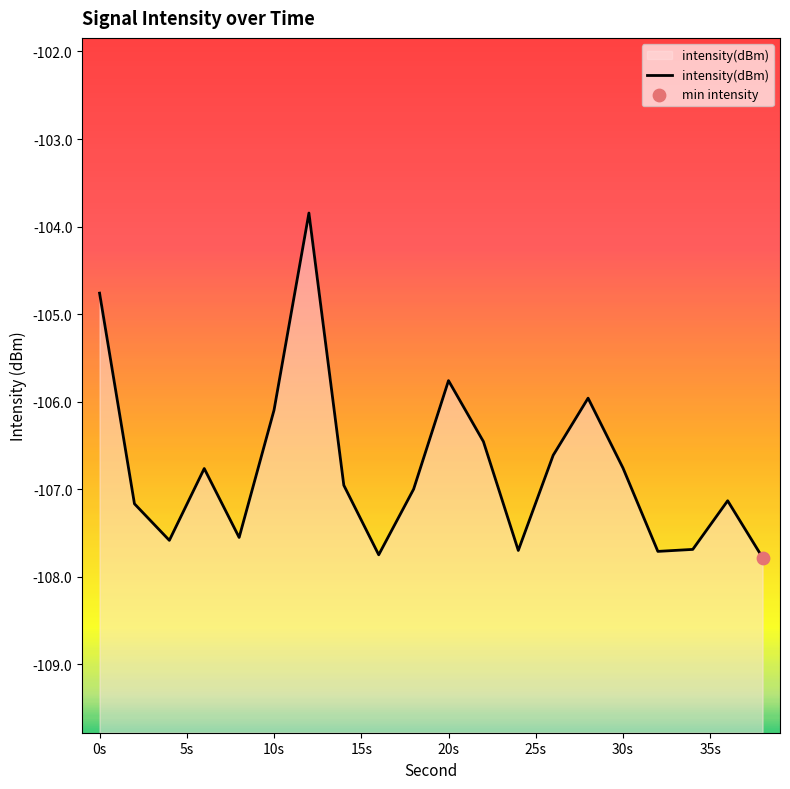

Which has a higher value, 5s or 10s?

10s